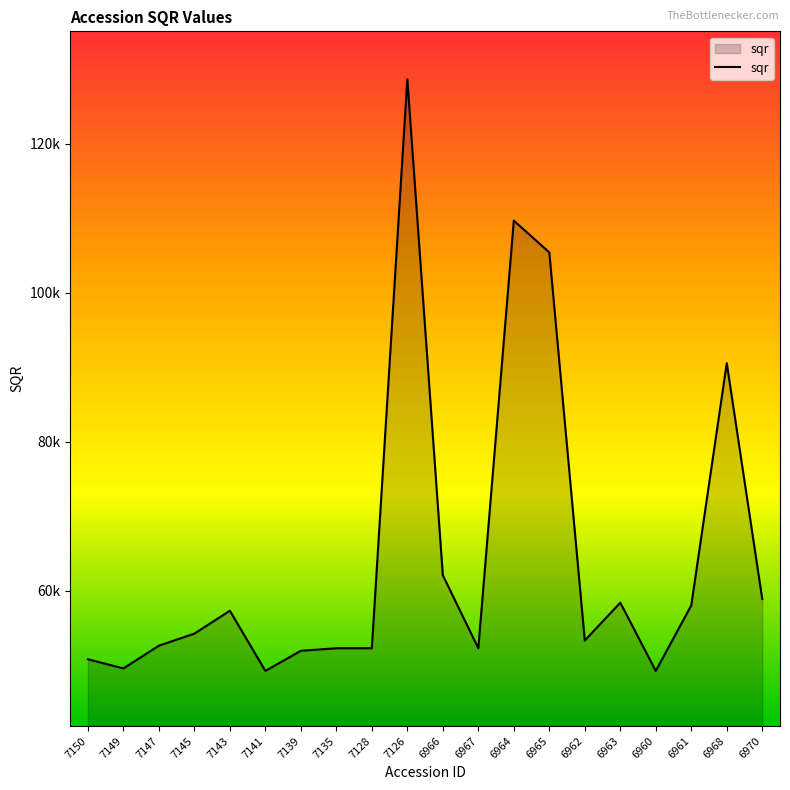

Approximately how many times larger is the value at 7141 compared to 6967?

0.9